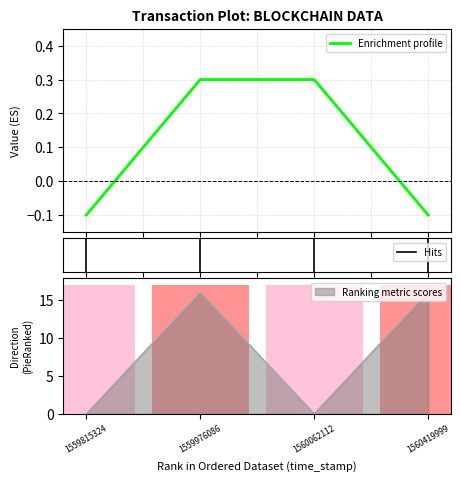

What is the value of the value bar at the 3rd from the left?

0.3